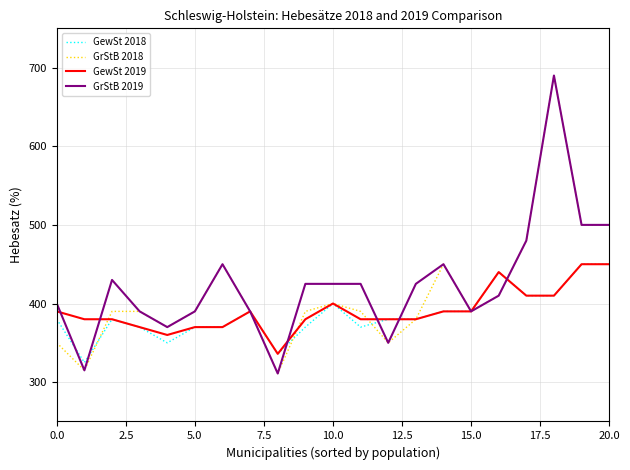

True or false: GewSt 2019 and GewSt 2018 cross at least once.

False